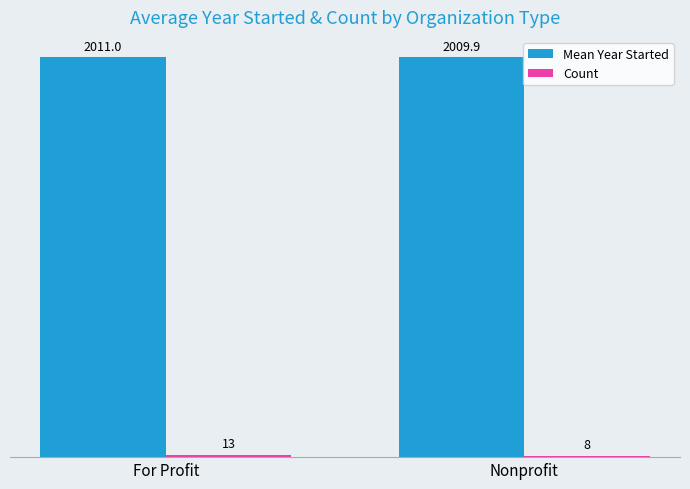

How many values in the Mean Year Started series are below 2011?

1